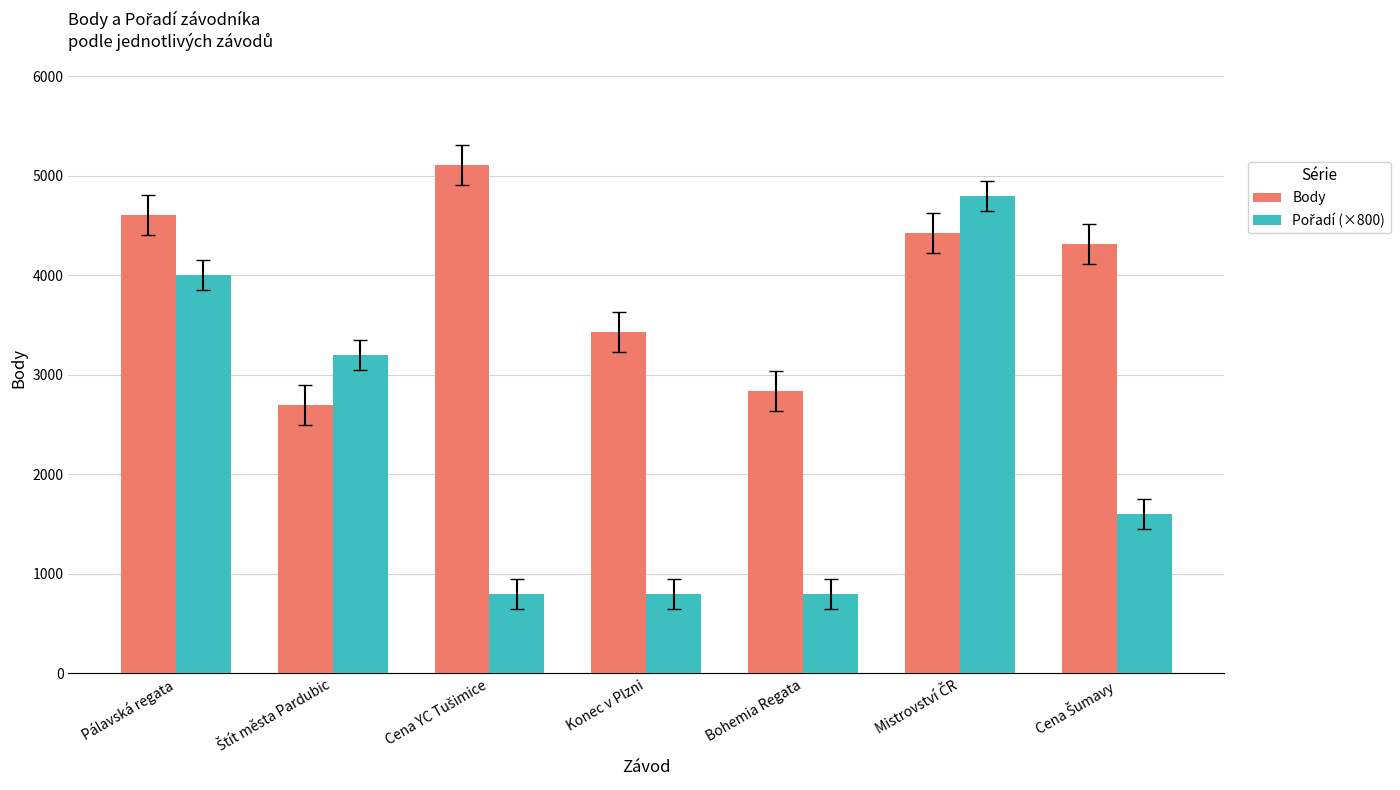

What is the total value across all series at Konec v Plzni?

4227